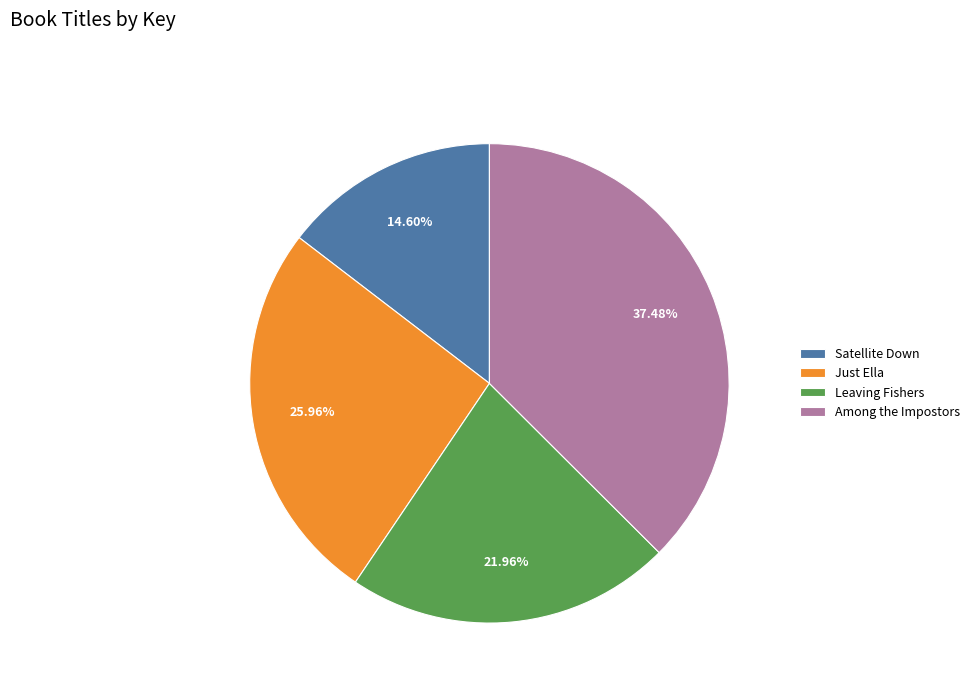

The Satellite Down slice represents 22% of the pie. True or false?

False